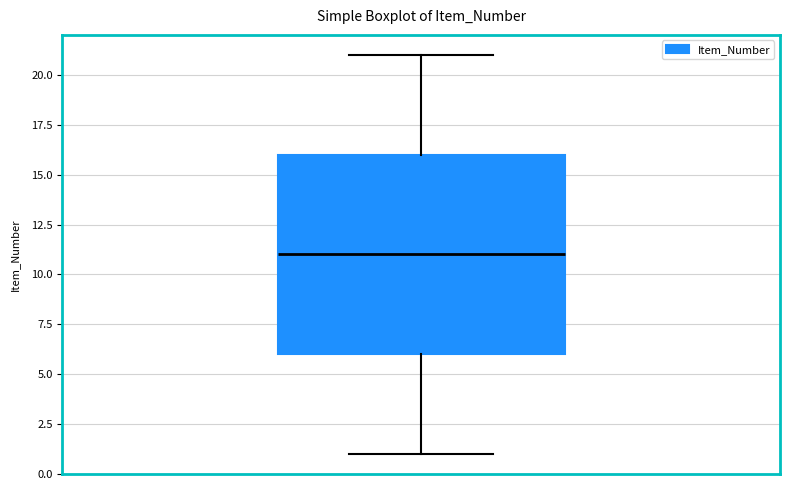

Transcribe this box plot: give where the median line is, the range the box spans, and where the two whiskers end, as read against the y-axis. The values are not printed on the chart, so give them approximately, as read against the axis.

median 11, box 6 to 16, whiskers 1 to 21